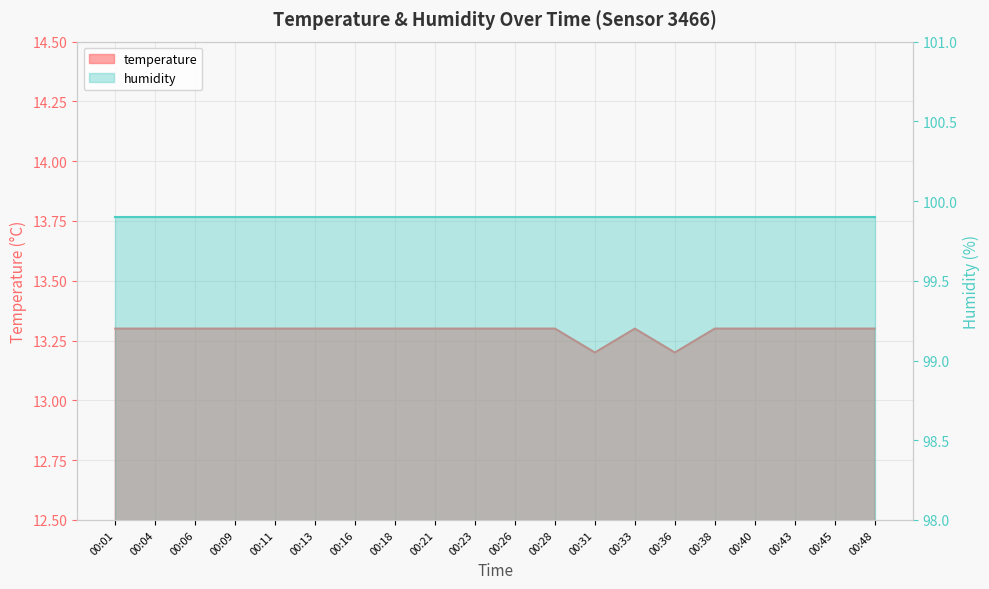

What is the sum of the values at 00:45 and 00:11?

26.6